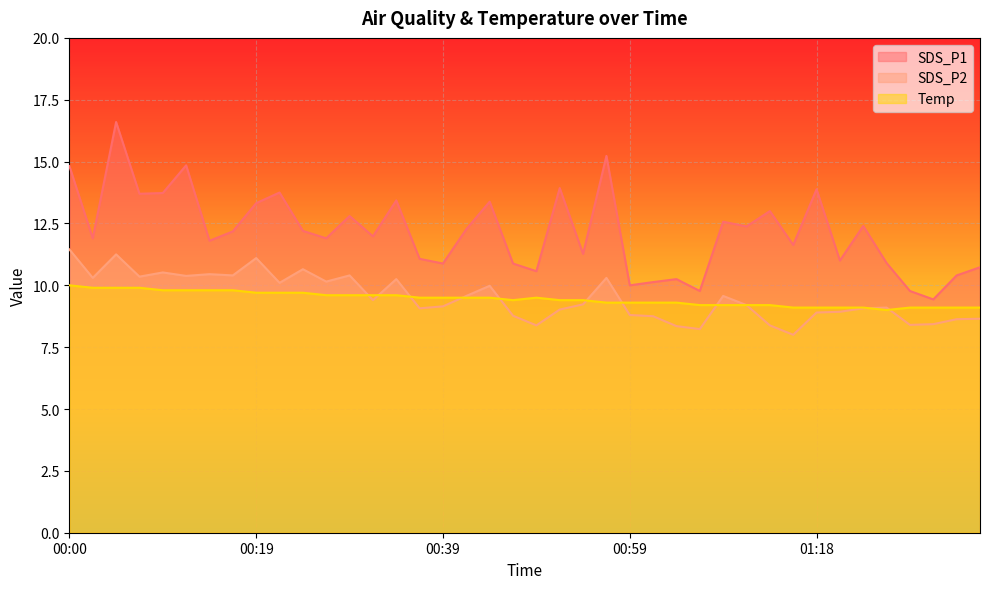

At which label does SDS_P2 reach its minimum?

01:16